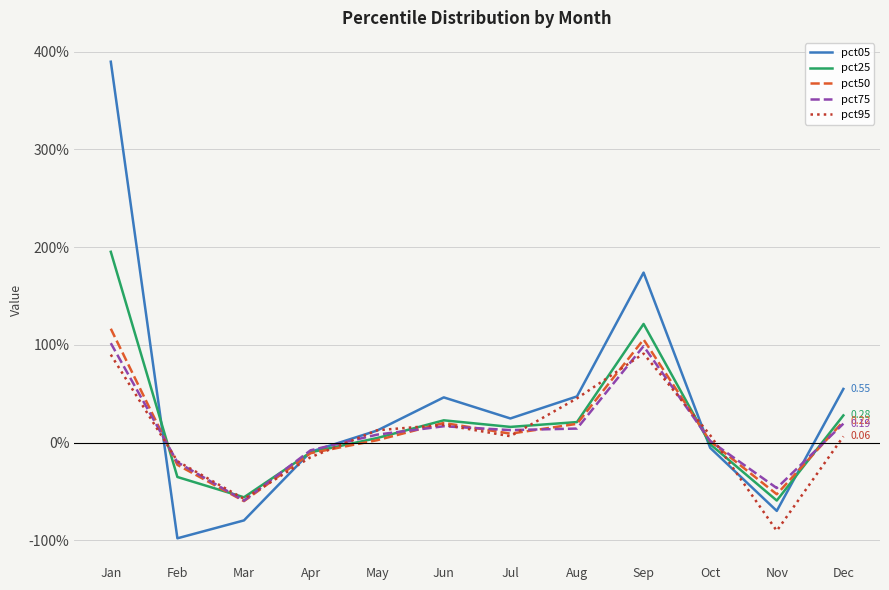

At which category is the sum across all series the highest?

Jan